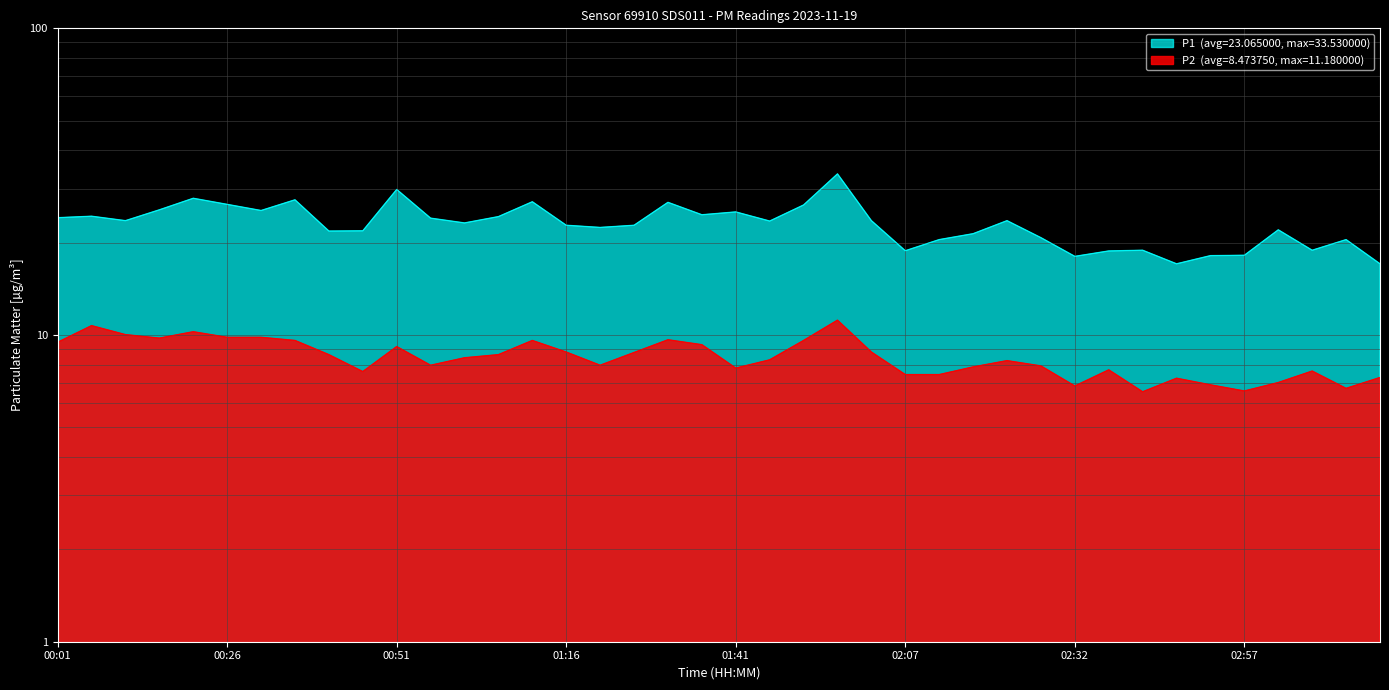

What are all the series names shown in the legend?

P1, P2